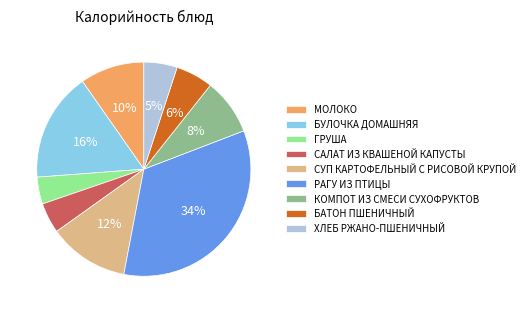

Is the sum of МОЛОКО and СУП КАРТОФЕЛЬНЫЙ С РИСОВОЙ КРУПОЙ greater than half?

No